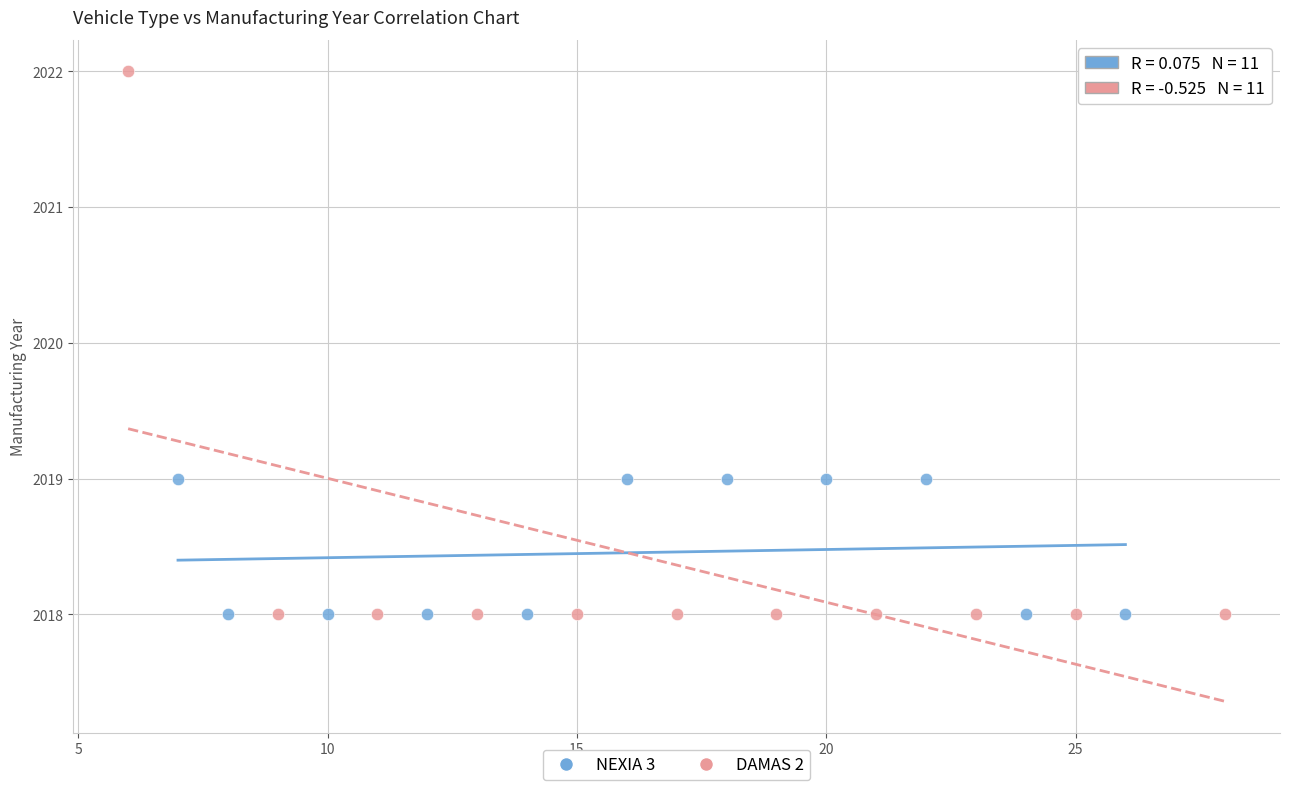

Which series contains the highest Y value?

DAMAS 2